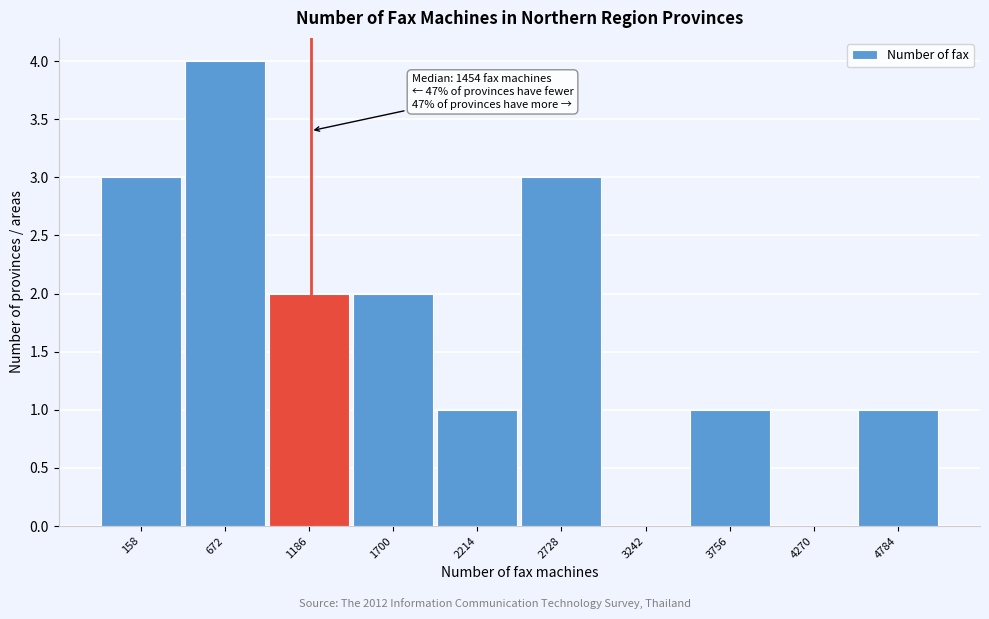

Reading left to right, list all the values displayed in this chart.

158=3	672=4	1186=2	1700=2	2214=1	2728=3	3242=0	3756=1	4270=0	4784=1